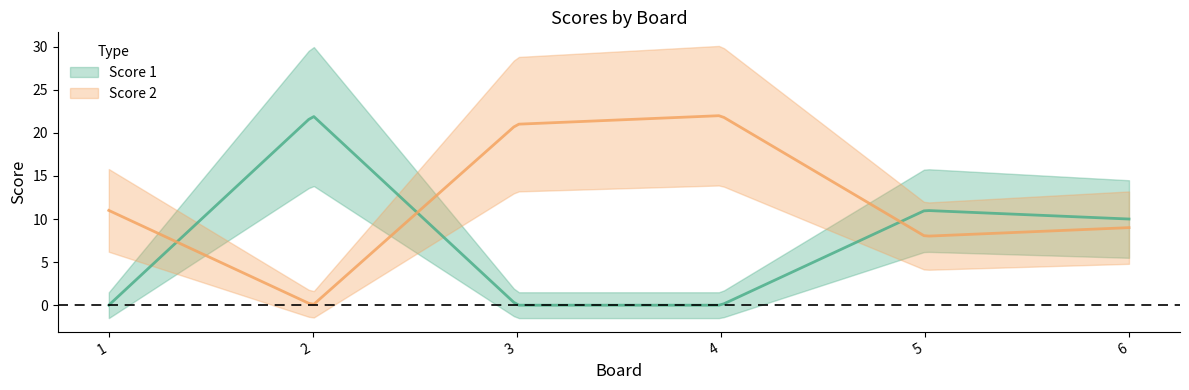

Where is Score 2 nearest to the value 11?

1